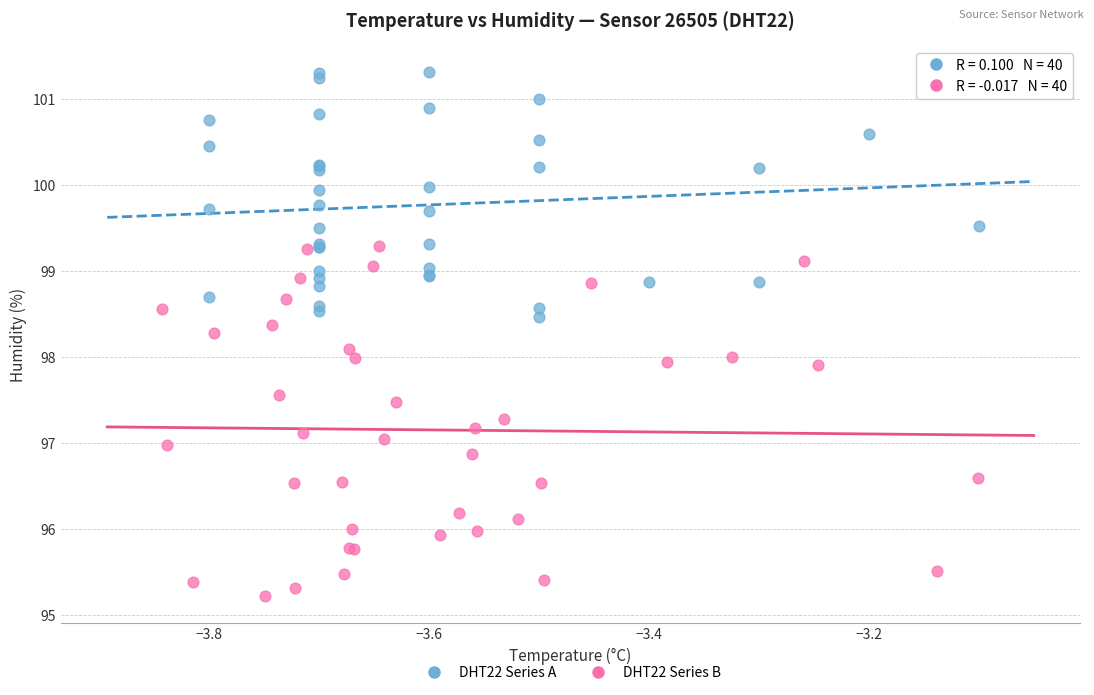

Which series reaches the maximum Y coordinate?

DHT22 Series A